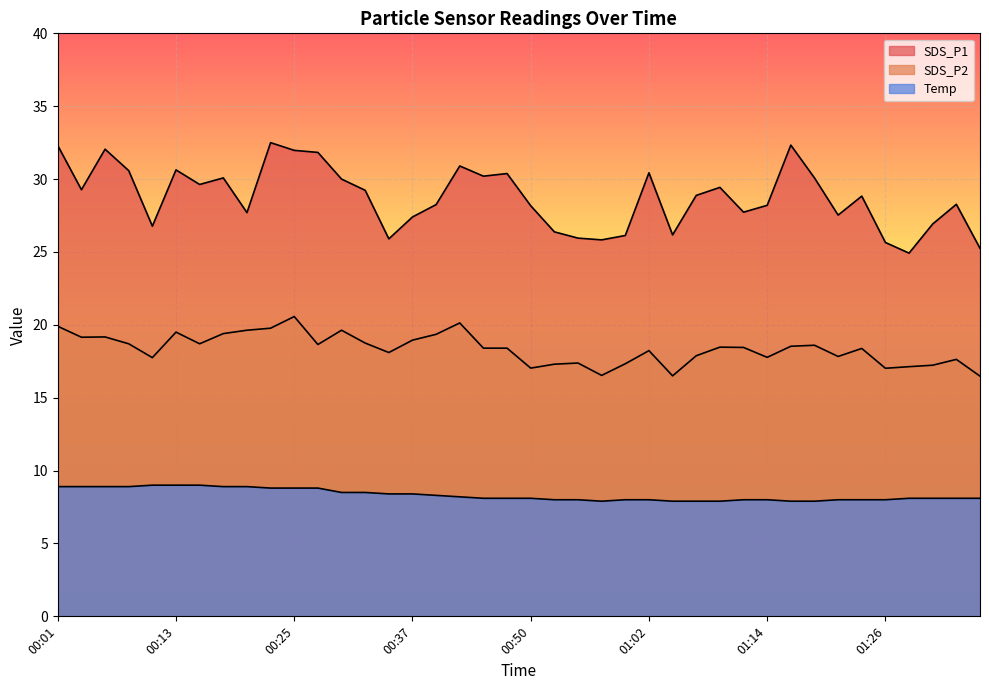

What is the label of the 28th point from the right?

00:30